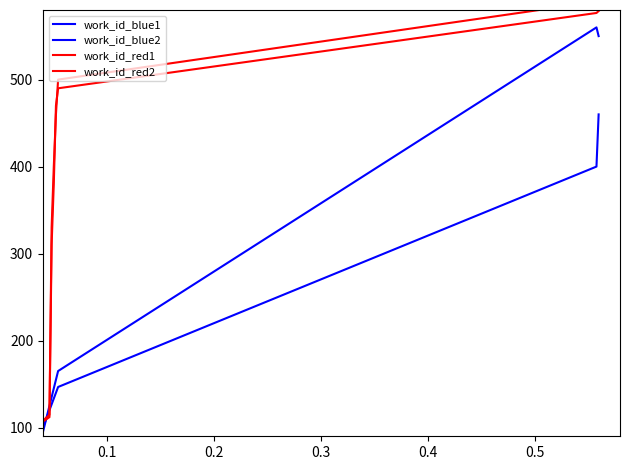

Does the chart display data point markers on the line(s)?

No